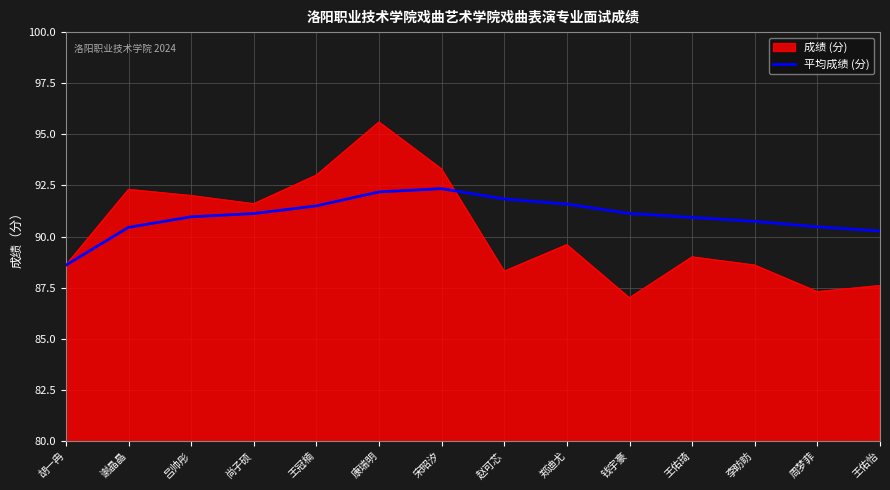

What position from the left is 王冠楠?

5